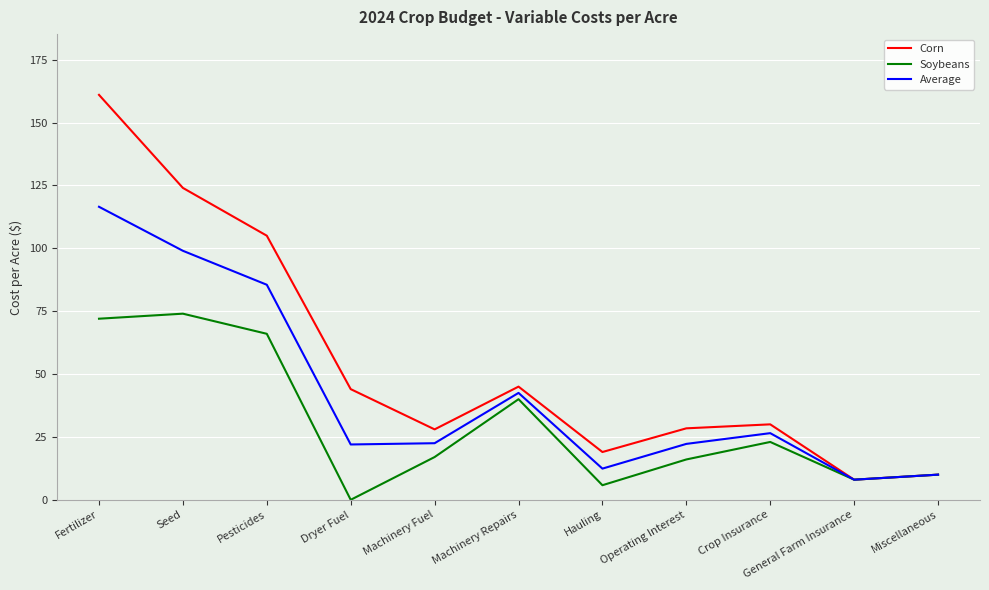

What is the difference between the second highest and second lowest values in the Corn series?

114.0